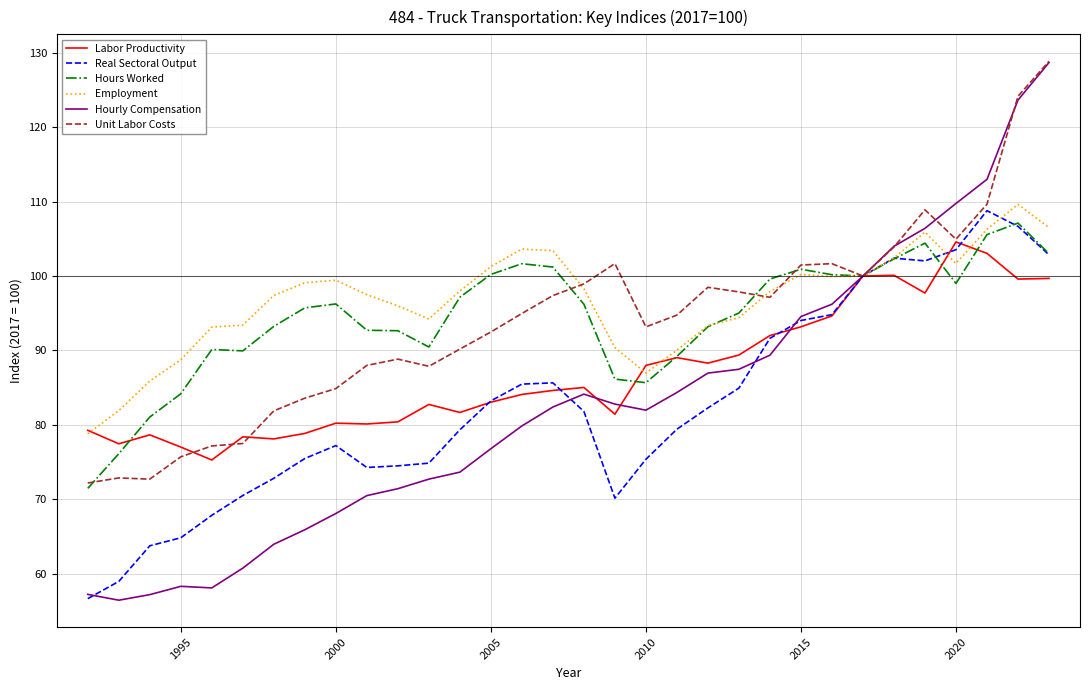

Which series has the largest range (max minus min)?

Hourly Compensation